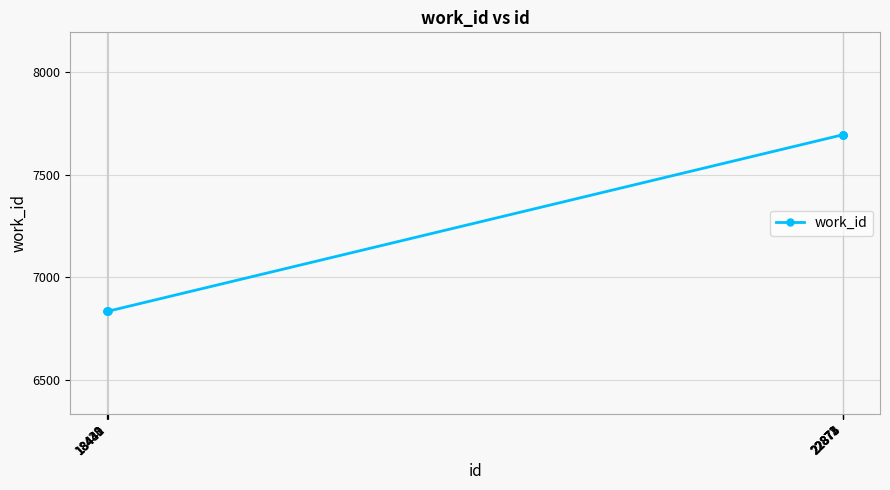

What is the approximate value at 18438?

6833